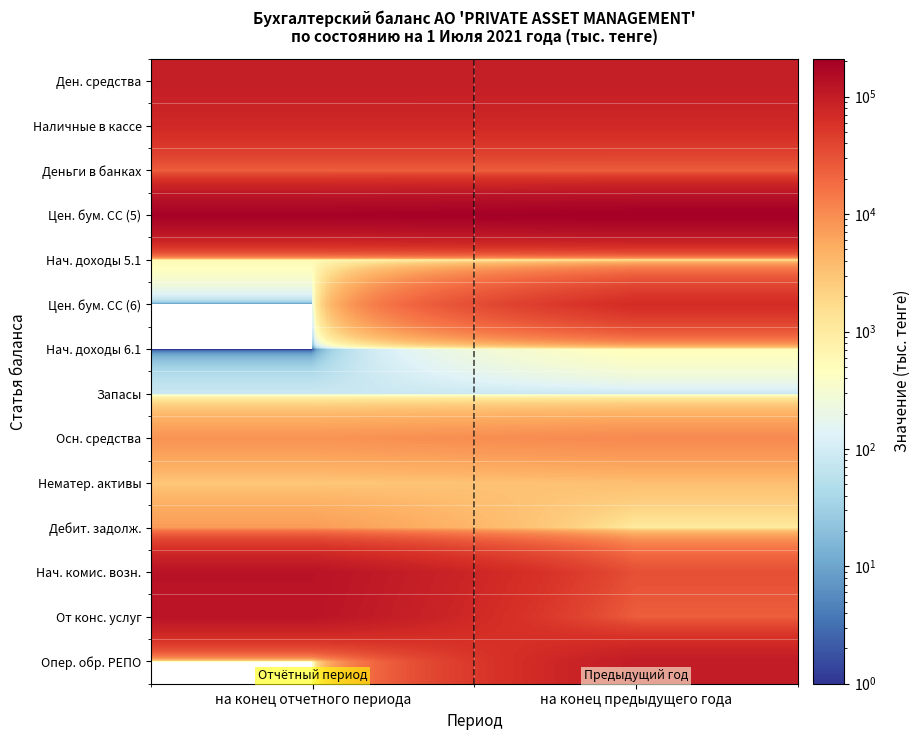

At how many categories does at least one series exceed 157436?

2